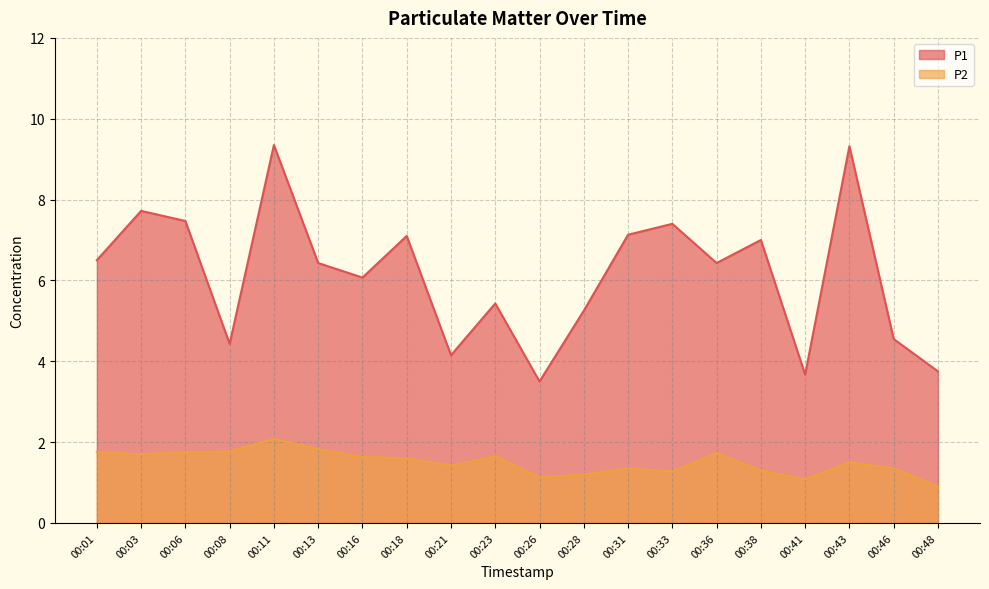

Between 00:03 and 00:46, which series saw the biggest shift?

P1